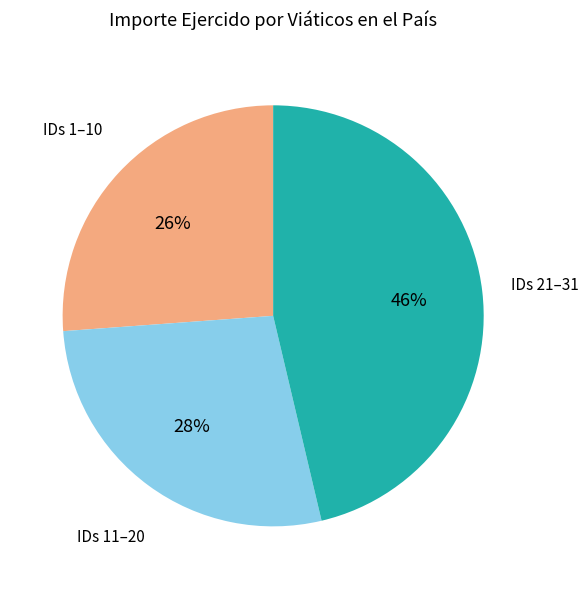

Does any single category account for the majority?

No